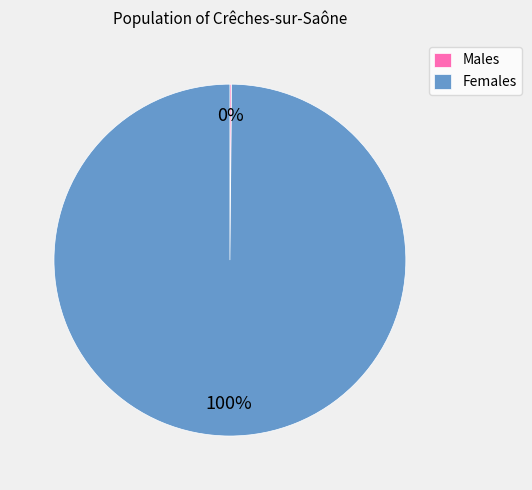

What percentage is the Females slice, to the nearest percent?

100%